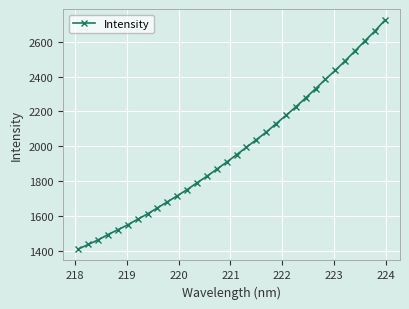

What is the average value?

1978.7